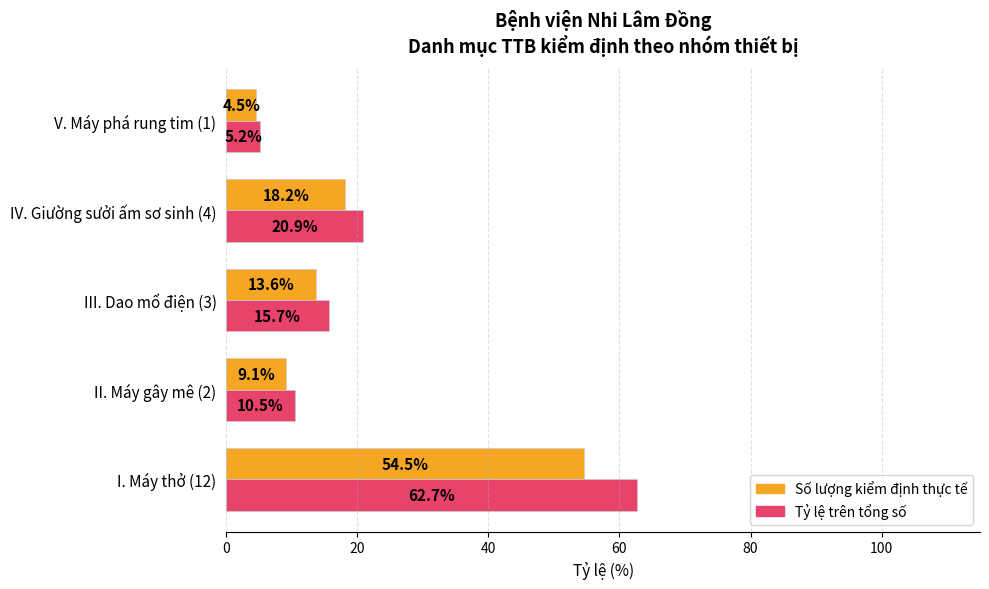

What is the total value across all series at III. Dao mổ điện (3)?

29.3